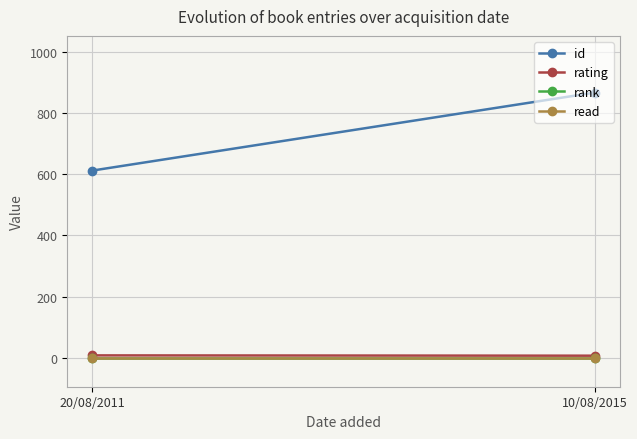

Count the number of categories in the chart.

2